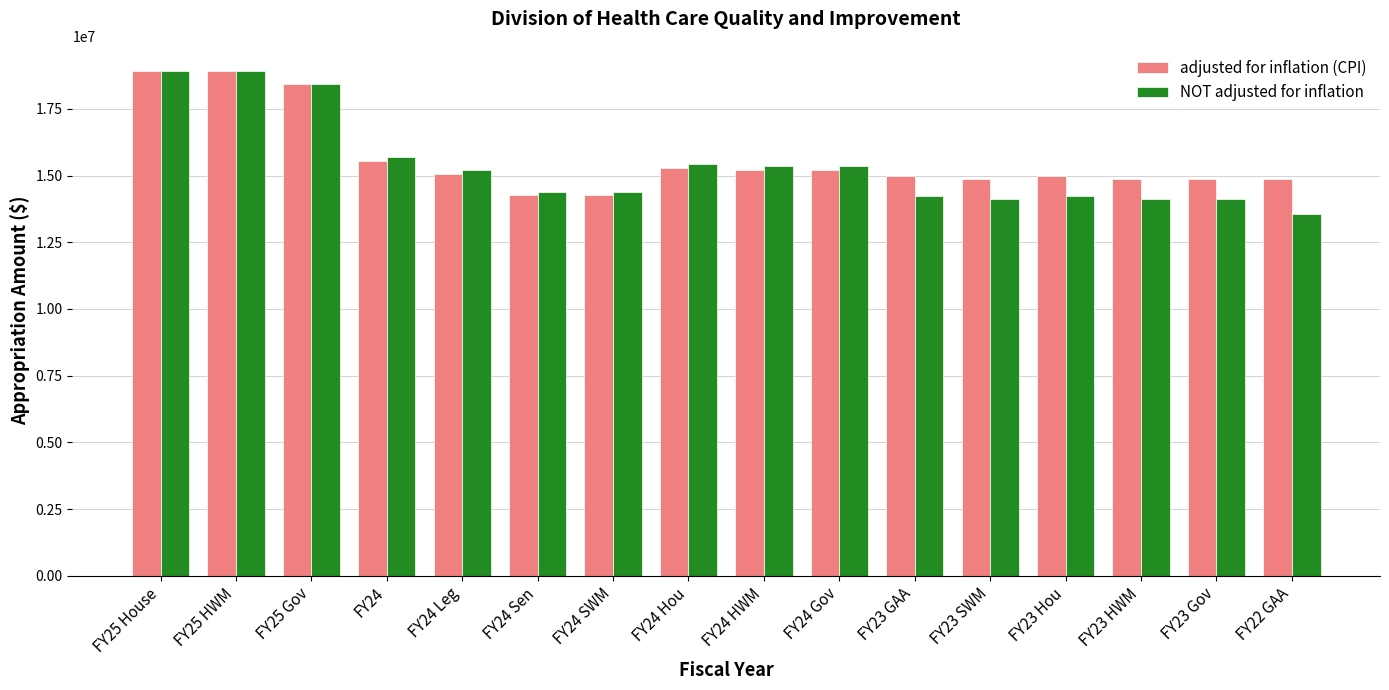

What are all the series names shown in the legend?

adjusted for inflation (CPI), NOT adjusted for inflation